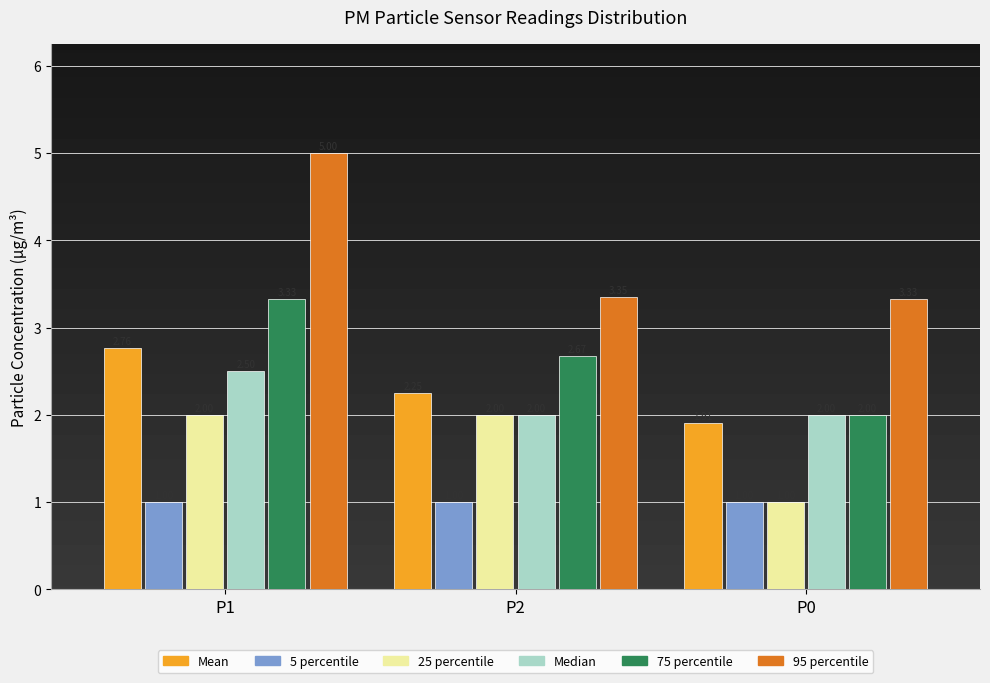

Which series has the largest total across all categories?

95 percentile